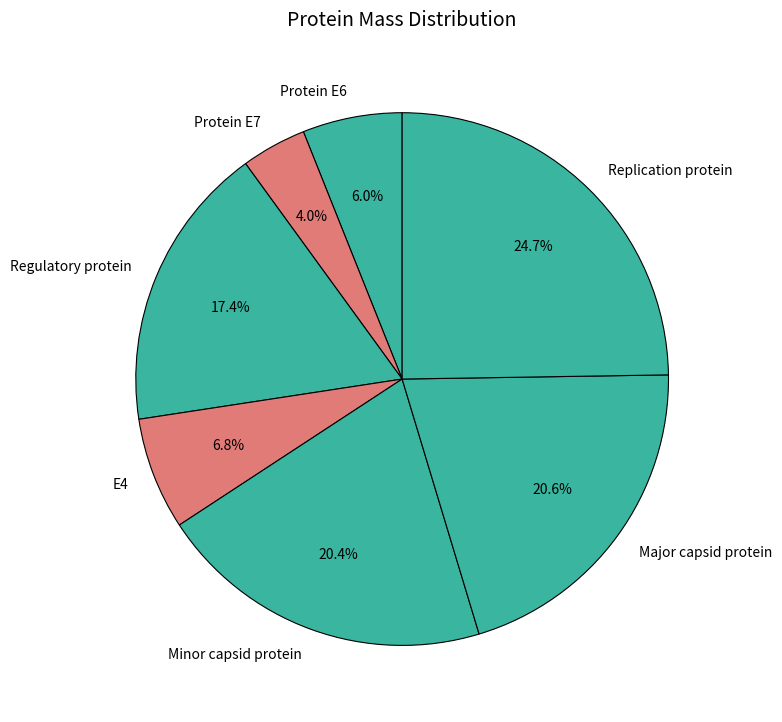

Does Replication protein represent more than half of the total?

No